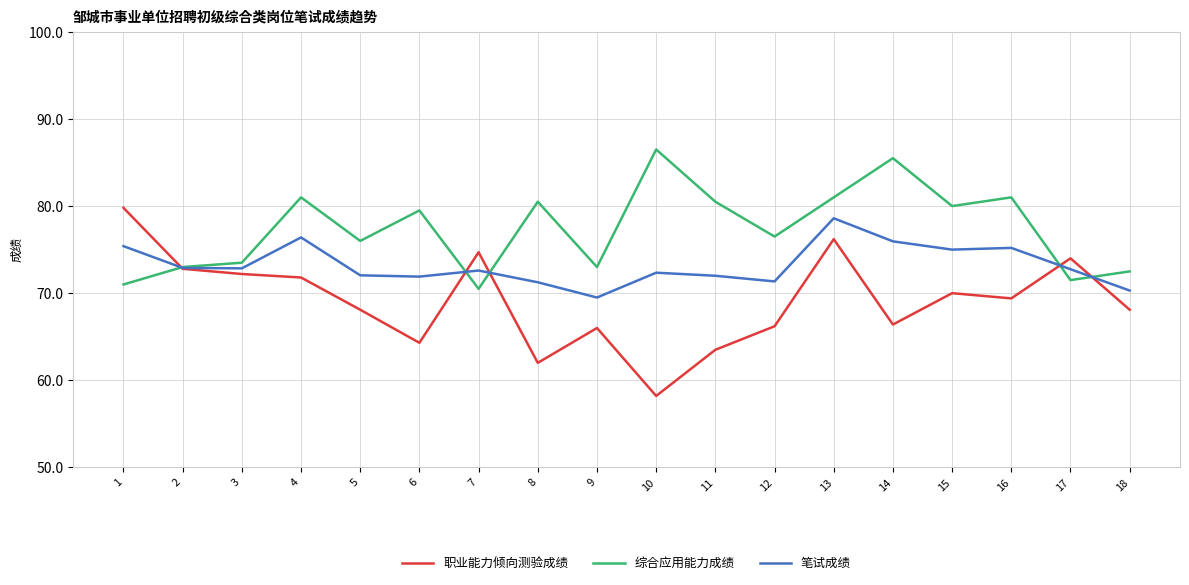

What value does the 笔试成绩 series have at 16?

75.2